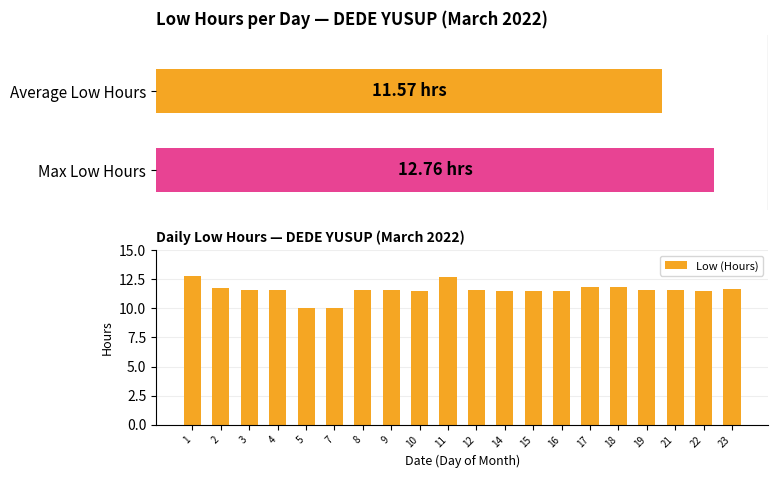

What value does the data have at 23?

11.7